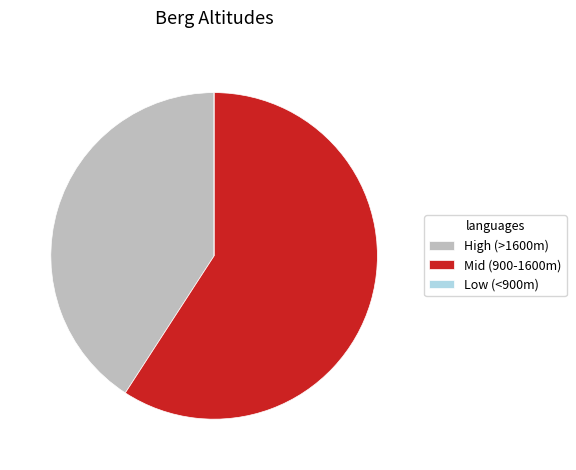

What is the ratio of the value at High (>1600m) to the value at Mid (900-1600m)?

0.7